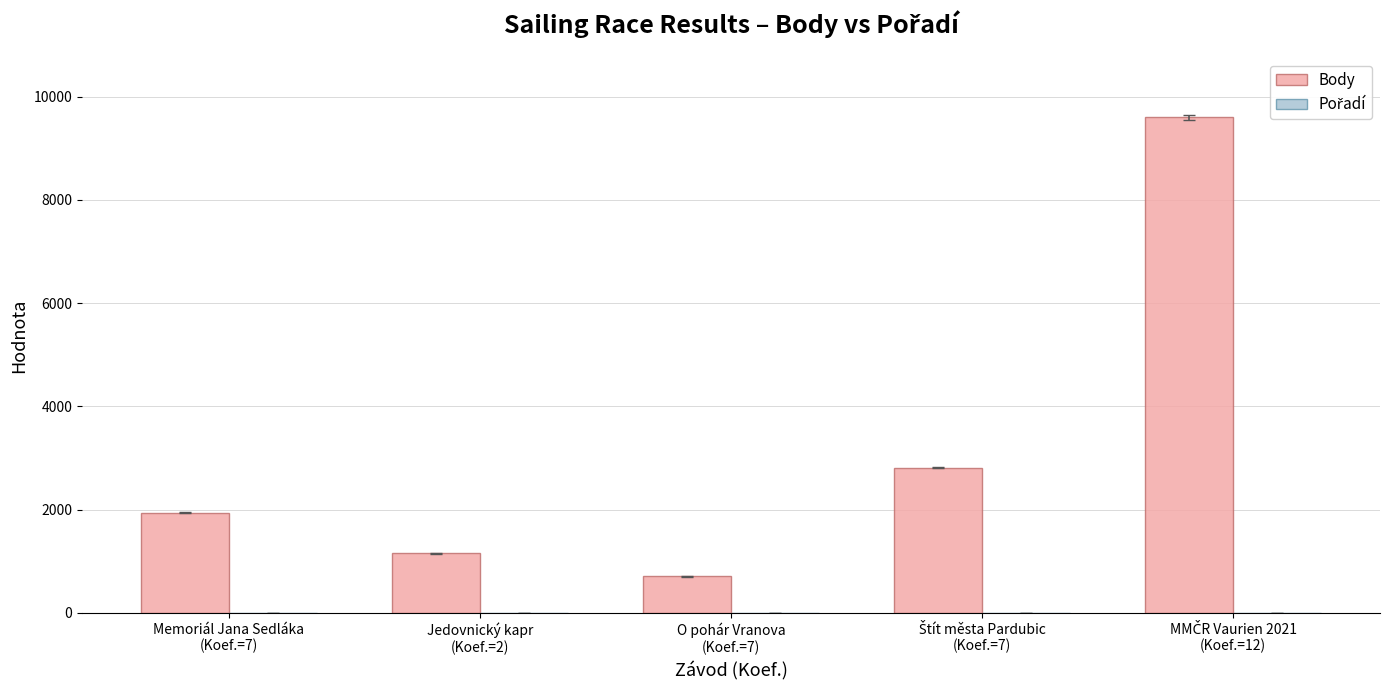

What is the sum of all Body values?

16217